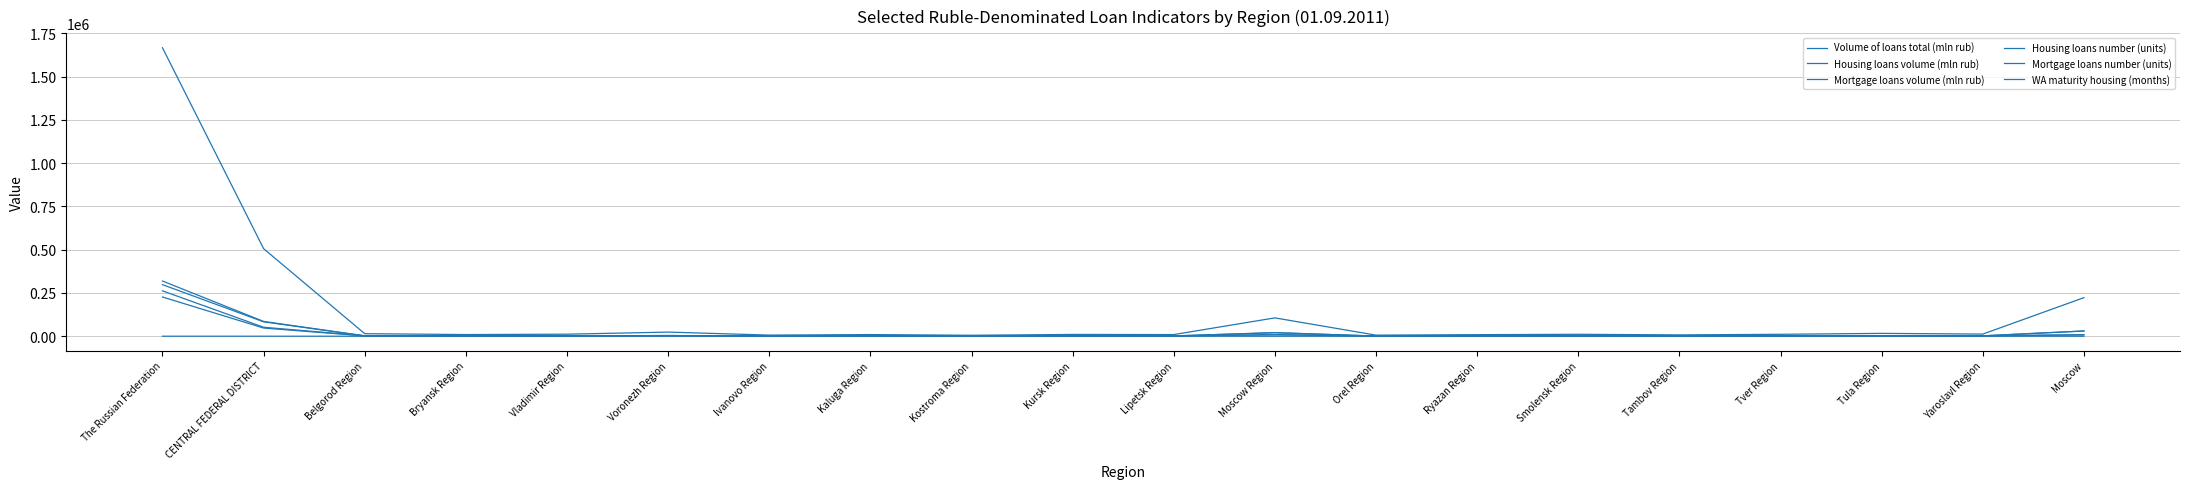

Does the chart have visible grid lines?

Yes